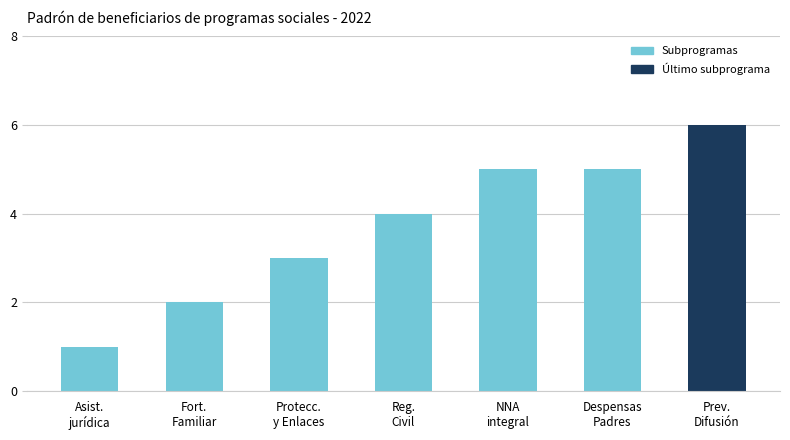

Is it true that the value at NNA
integral is 1?

False